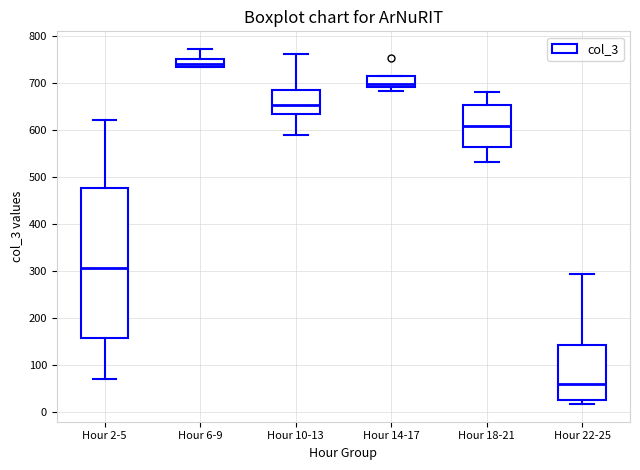

Reading left to right, read every box against the y-axis: the position of its median line, the range the box covers, and the ends of its whiskers. The values are not printed on the chart, so give them approximately, as read against the axis.

Hour 2-5: median 310, box 160 to 480, whiskers 70 to 620
Hour 6-9: median 740, box 730 to 750, whiskers 730 to 770
Hour 10-13: median 650, box 630 to 690, whiskers 590 to 760
Hour 14-17: median 700, box 690 to 720, whiskers 680 to 720
Hour 18-21: median 610, box 560 to 650, whiskers 530 to 680
Hour 22-25: median 60, box 30 to 140, whiskers 20 to 290